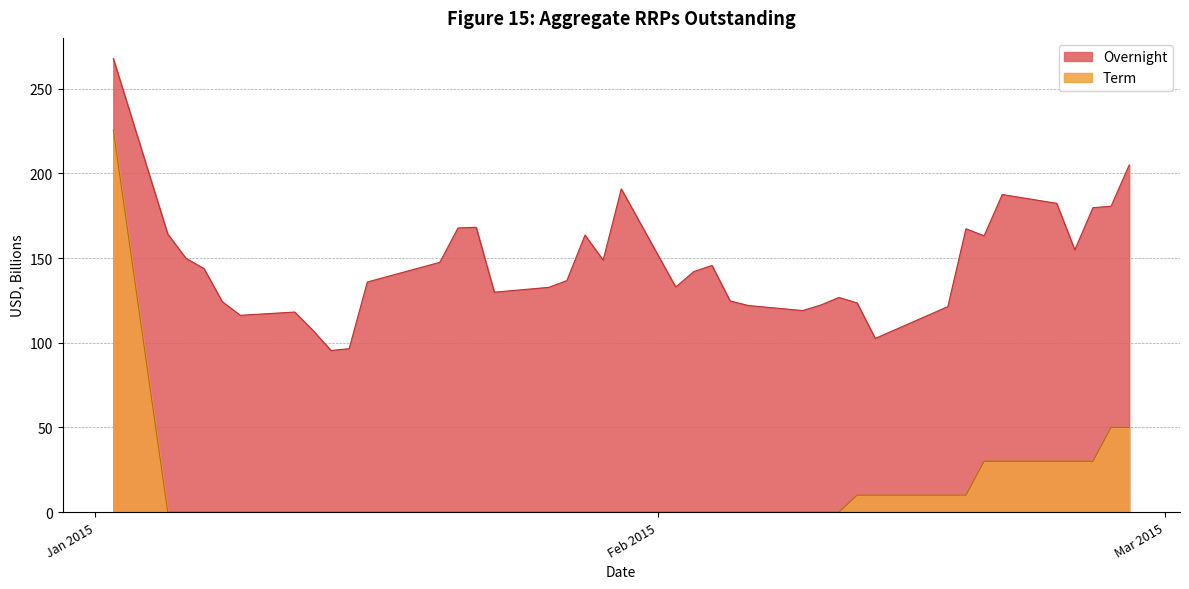

What is the lowest value of the Overnight series?

95.4